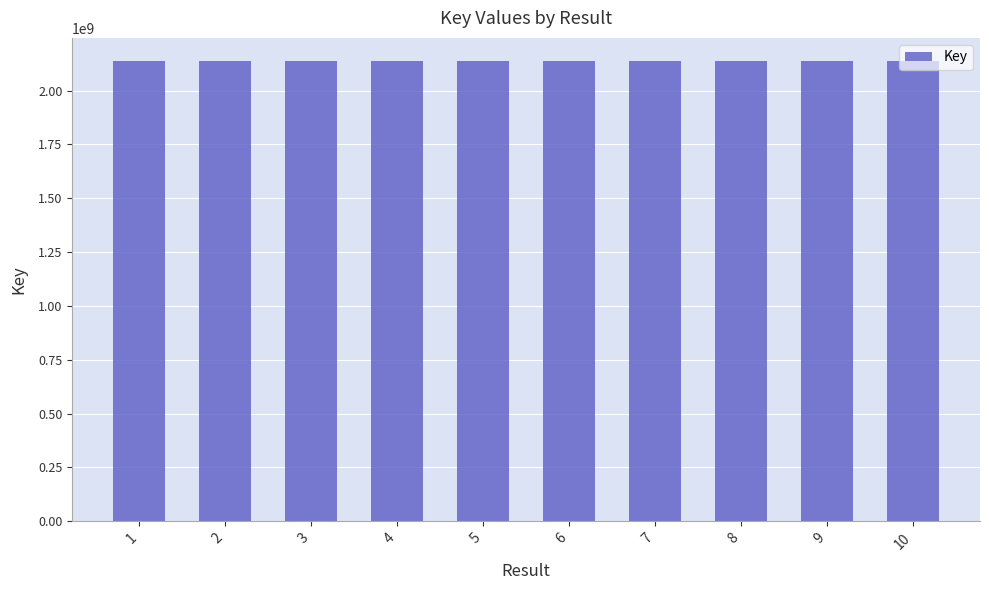

What is the sum of all values?

21376796485